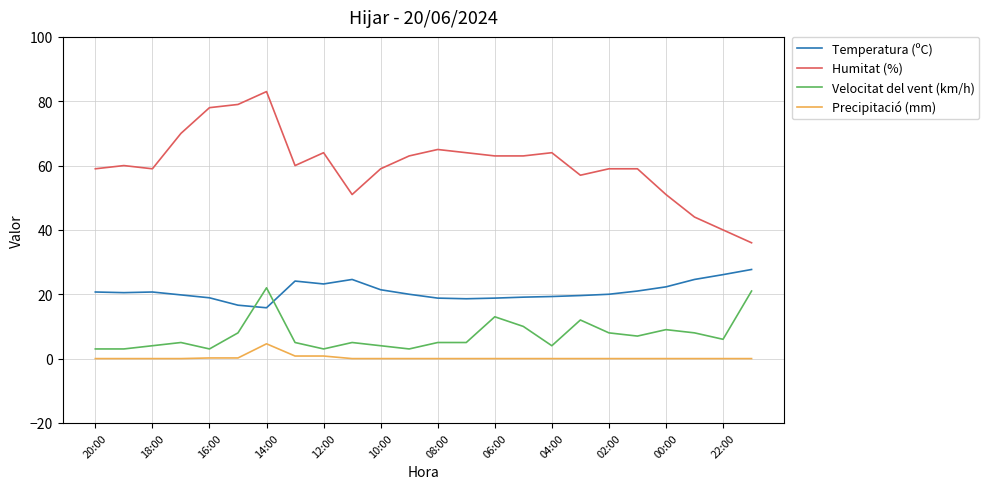

What is the minimum value for Temperatura (ºC)?

15.8